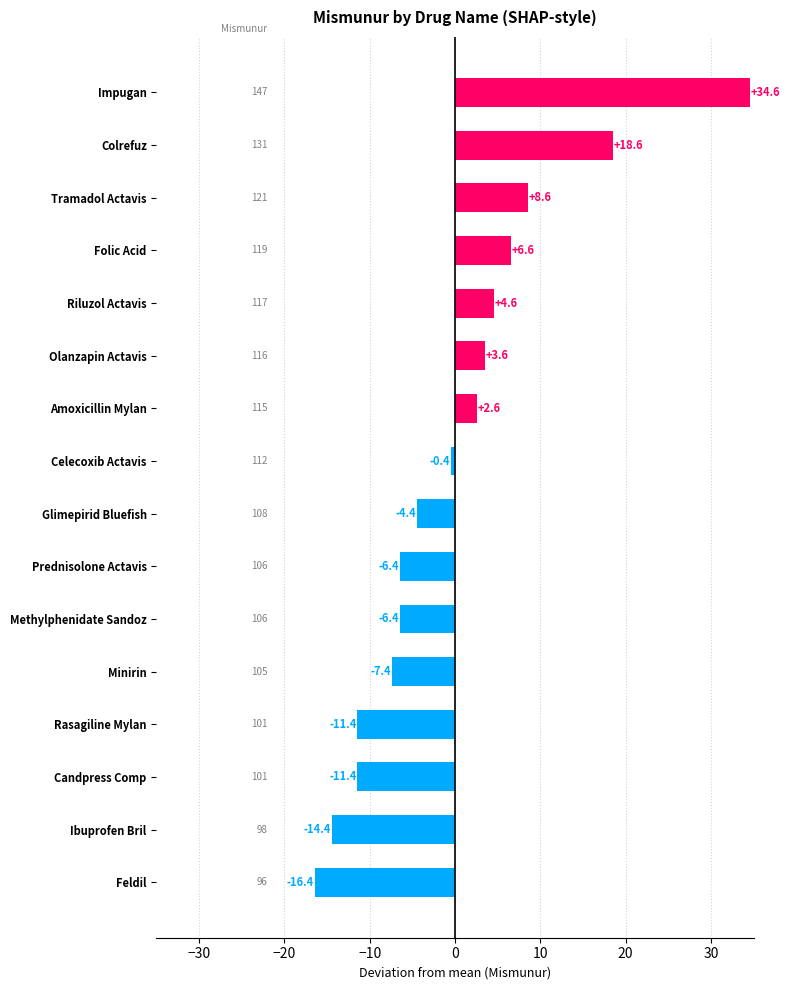

Which has a higher value, Methylphenidate Sandoz or Ibuprofen Bril?

Methylphenidate Sandoz